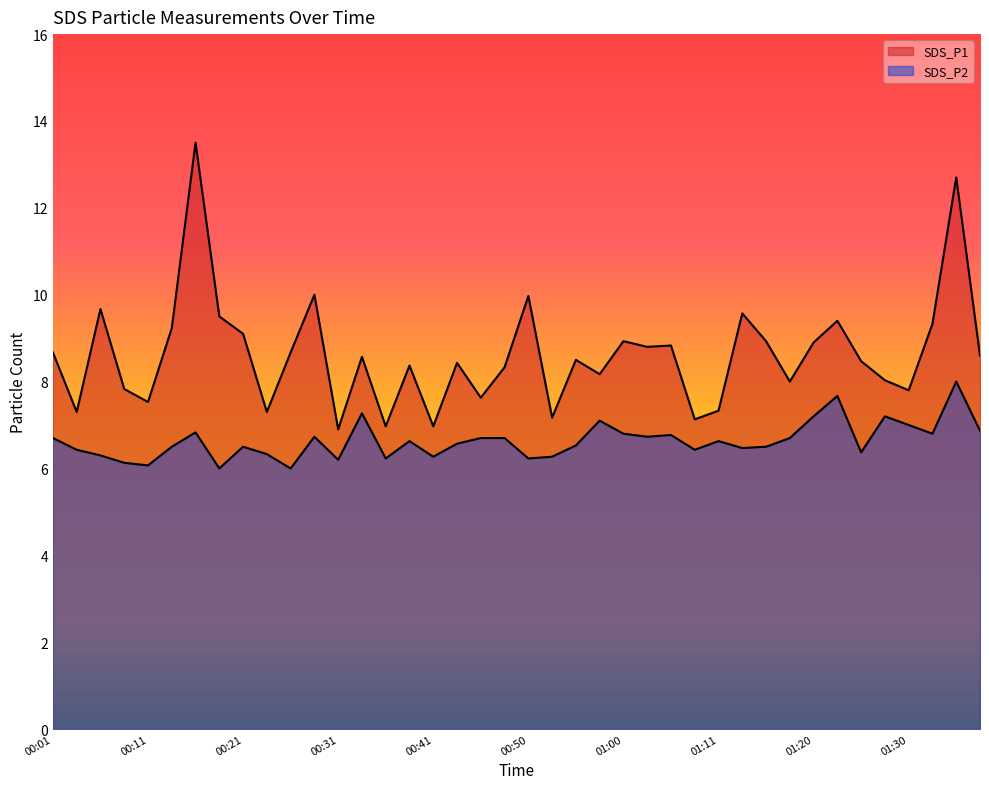

What are all the series names shown in the legend?

SDS_P1, SDS_P2